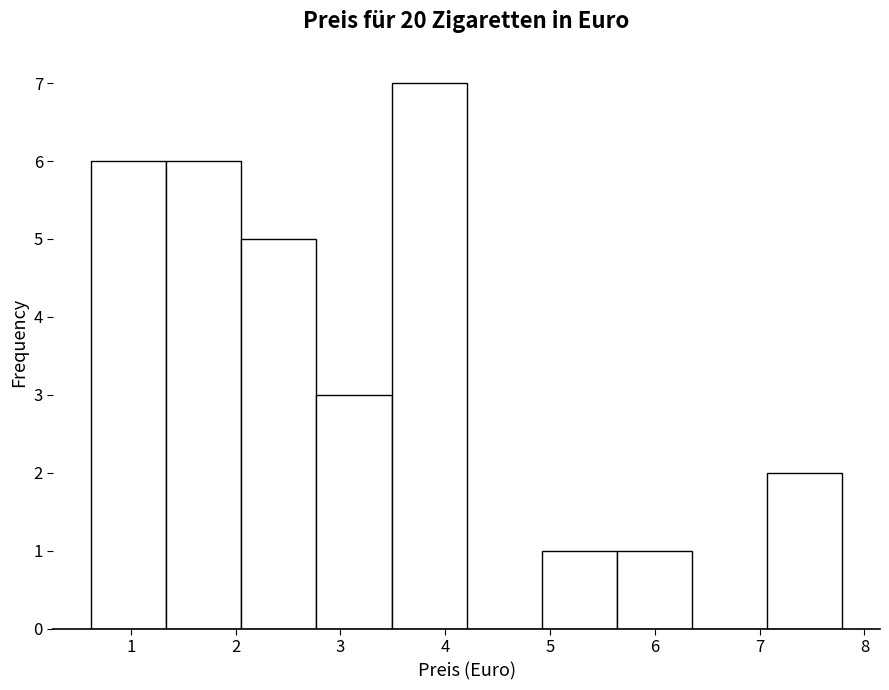

Reading left to right, transcribe this chart: for each bar, give the range it covers on the x-axis and its height. Neither the bar edges nor the heights are printed on the chart, so give them approximately, as read against the axes.

0.6 to 1.3: 6
1.3 to 2.1: 6
2.1 to 2.8: 5
2.8 to 3.5: 3
3.5 to 4.2: 7
4.2 to 4.9: 0
4.9 to 5.6: 1
5.6 to 6.4: 1
6.4 to 7.1: 0
7.1 to 7.8: 2